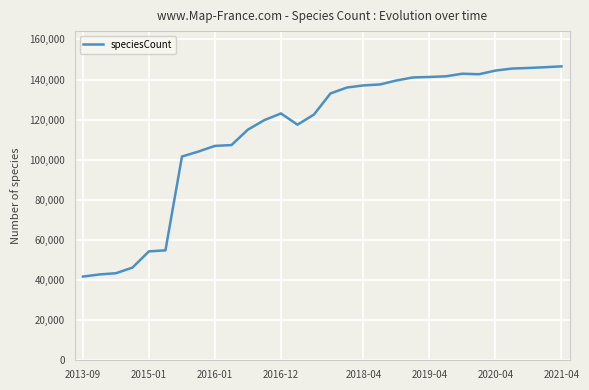

What is the greatest value displayed?

146544